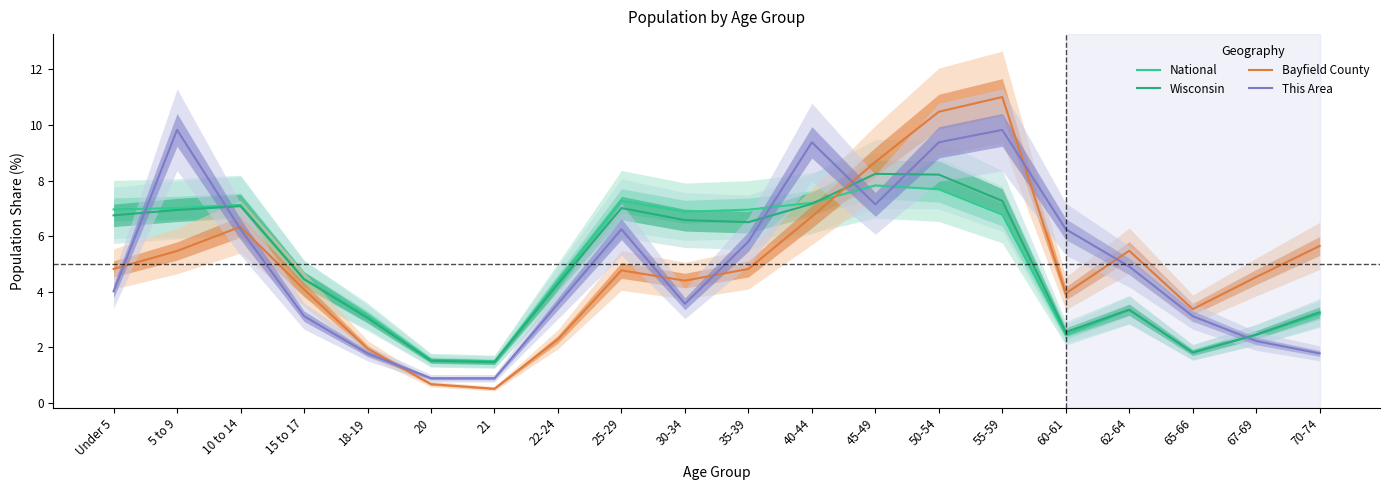

Reading right to left, extract all data points from this chart.

National: 70-74=3.2	67-69=2.5	65-66=1.8	62-64=3.3	60-61=2.5	55-59=6.8	50-54=7.7	45-49=7.8	40-44=7.2	35-39=7.0	30-34=6.9	25-29=7.3	22-24=4.4	21=1.5	20=1.6	18-19=3.1	15 to 17=4.5	10 to 14=7.1	5 to 9=7.0	Under 5=7.0
Wisconsin: 70-74=3.3	67-69=2.5	65-66=1.8	62-64=3.4	60-61=2.6	55-59=7.3	50-54=8.2	45-49=8.2	40-44=7.2	35-39=6.5	30-34=6.6	25-29=7.0	22-24=4.3	21=1.5	20=1.5	18-19=3.1	15 to 17=4.5	10 to 14=7.1	5 to 9=6.9	Under 5=6.8
Bayfield County: 70-74=5.7	67-69=4.5	65-66=3.4	62-64=5.5	60-61=3.9	55-59=11.0	50-54=10.5	45-49=8.7	40-44=6.7	35-39=4.8	30-34=4.4	25-29=4.8	22-24=2.3	21=0.5	20=0.7	18-19=2.0	15 to 17=4.1	10 to 14=6.3	5 to 9=5.5	Under 5=4.8
This Area: 70-74=1.8	67-69=2.2	65-66=3.1	62-64=4.9	60-61=6.2	55-59=9.8	50-54=9.4	45-49=7.1	40-44=9.4	35-39=5.8	30-34=3.6	25-29=6.2	22-24=3.6	21=0.9	20=0.9	18-19=1.8	15 to 17=3.1	10 to 14=6.2	5 to 9=9.8	Under 5=4.0